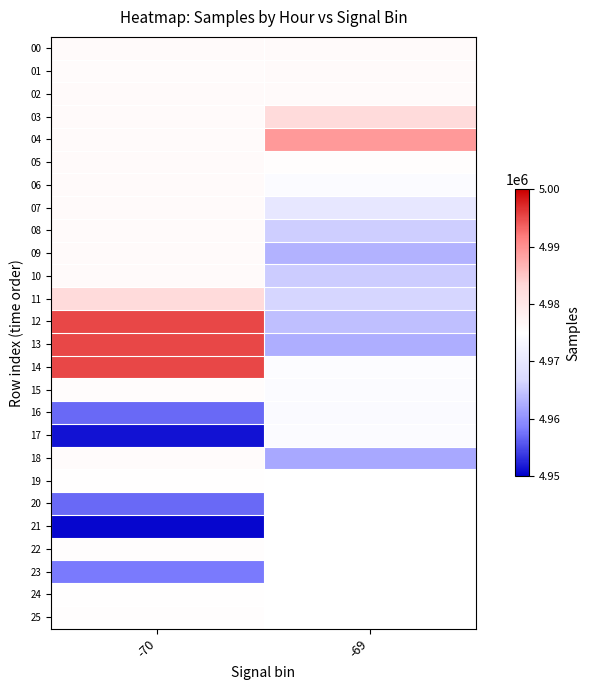

List the series in order of their peak value, lowest first.

21, 20, 23, 16, 17, 24, 19, 22, 25, 15, 18, 10, 01, 09, 05, 07, 08, 02, 06, 00, 03, 11, 04, 14, 13, 12